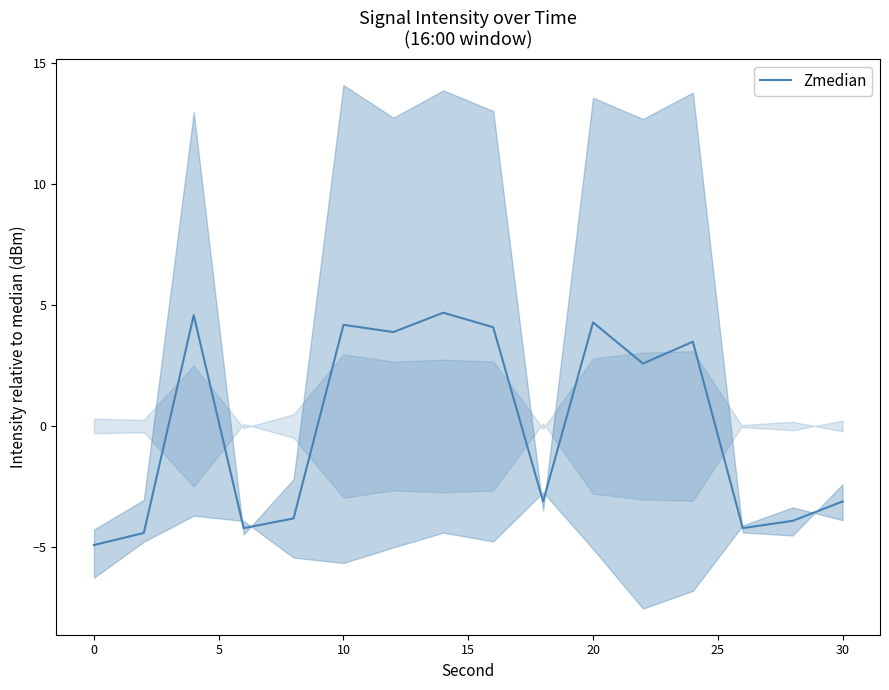

How many lines are shown in the chart?

1